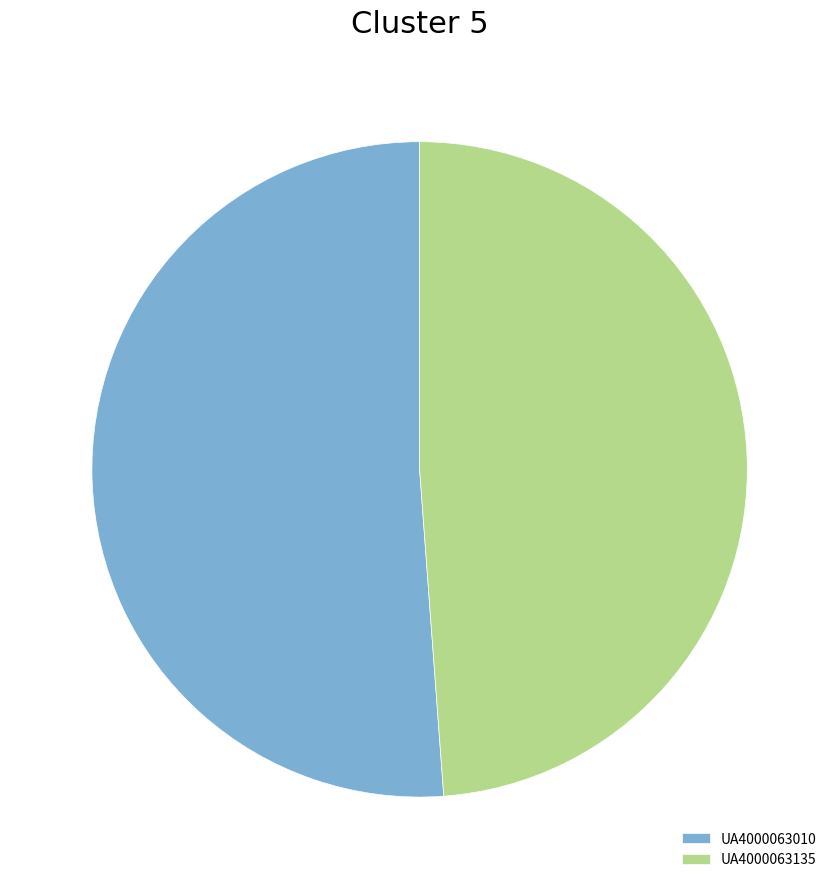

Is it true that UA4000063010 is 60% of the pie?

False